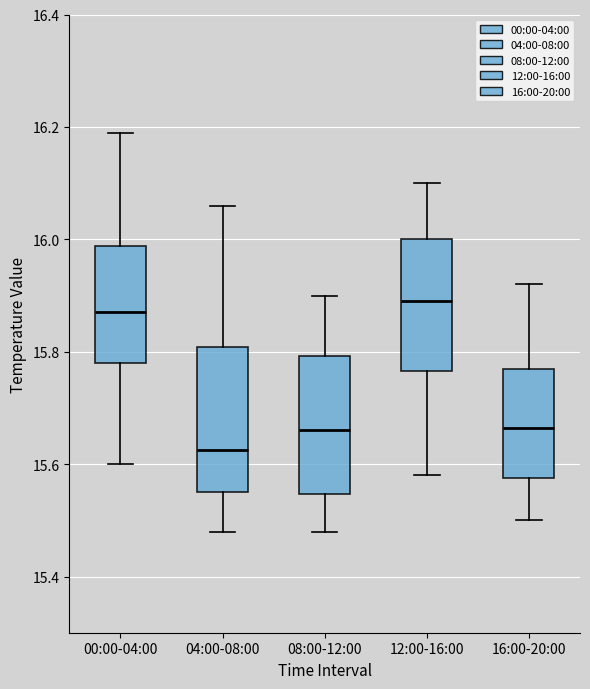

Reading left to right, transcribe this box plot: for each box, give where its median line is, the range the box spans, and where its two whiskers end, as read against the y-axis. The values are not printed on the chart, so give them approximately, as read against the axis.

00:00-04:00: median 15.88, box 15.78 to 15.98, whiskers 15.60 to 16.20
04:00-08:00: median 15.62, box 15.56 to 15.80, whiskers 15.48 to 16.06
08:00-12:00: median 15.66, box 15.54 to 15.80, whiskers 15.48 to 15.90
12:00-16:00: median 15.90, box 15.76 to 16.00, whiskers 15.58 to 16.10
16:00-20:00: median 15.66, box 15.58 to 15.78, whiskers 15.50 to 15.92